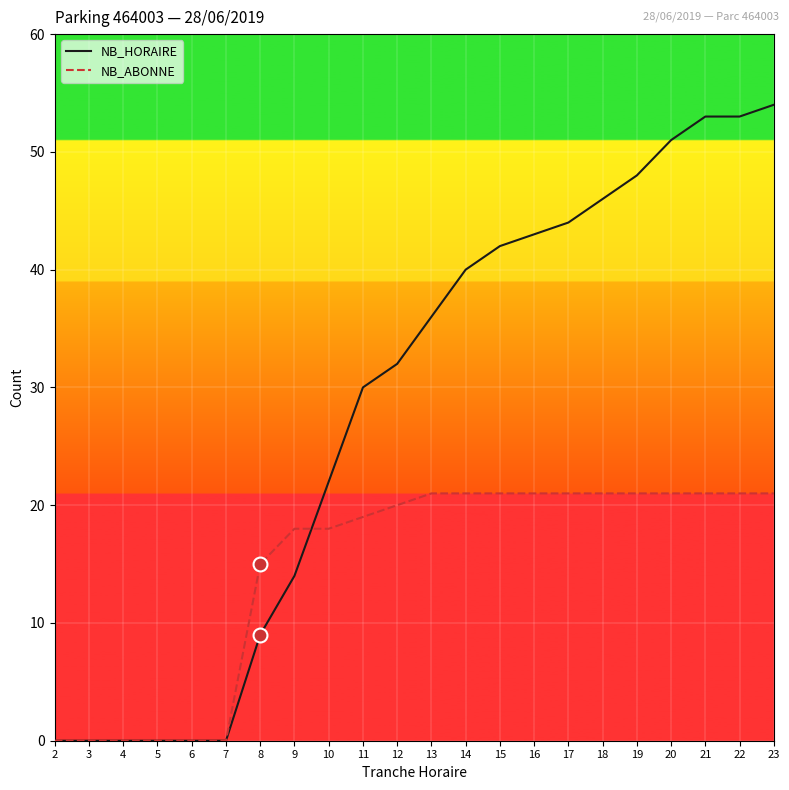

Is the value of NB_HORAIRE at 16 greater than the value of NB_ABONNE at 18?

Yes